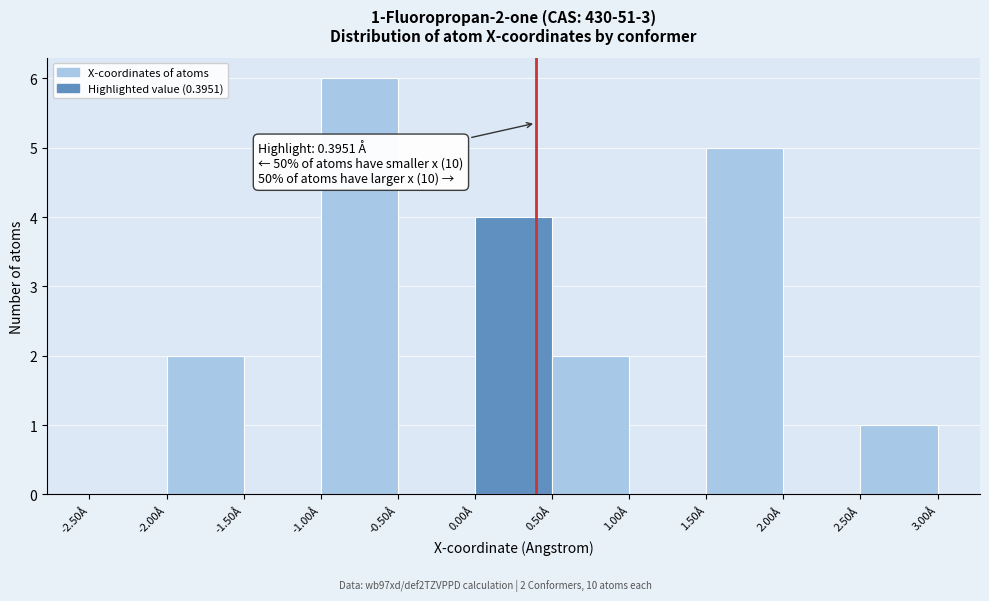

Over which range of the x-axis is the bar tallest?

-1.0 to -0.5